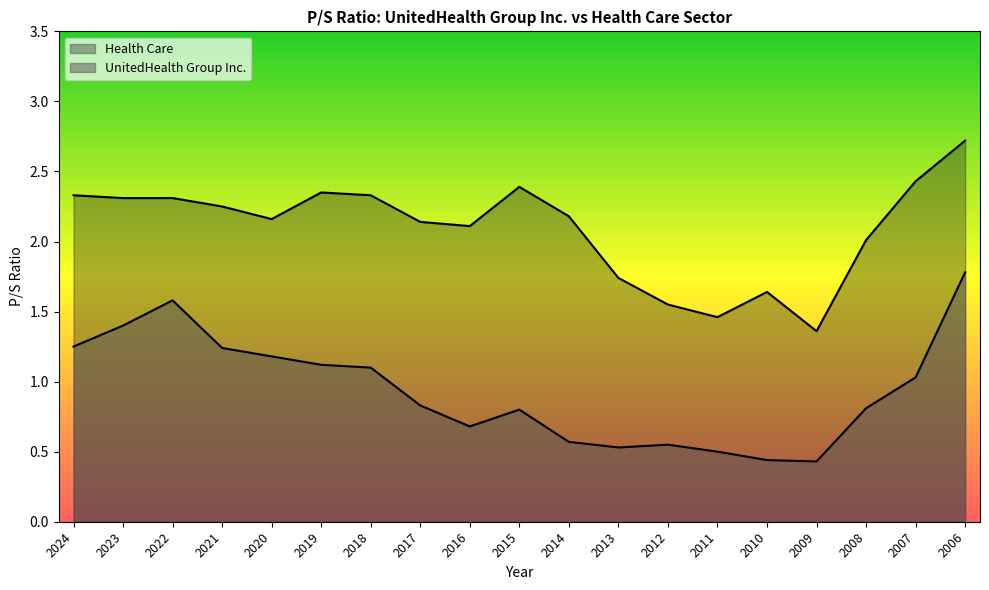

What are all the series names shown in the legend?

UnitedHealth Group Inc., Health Care